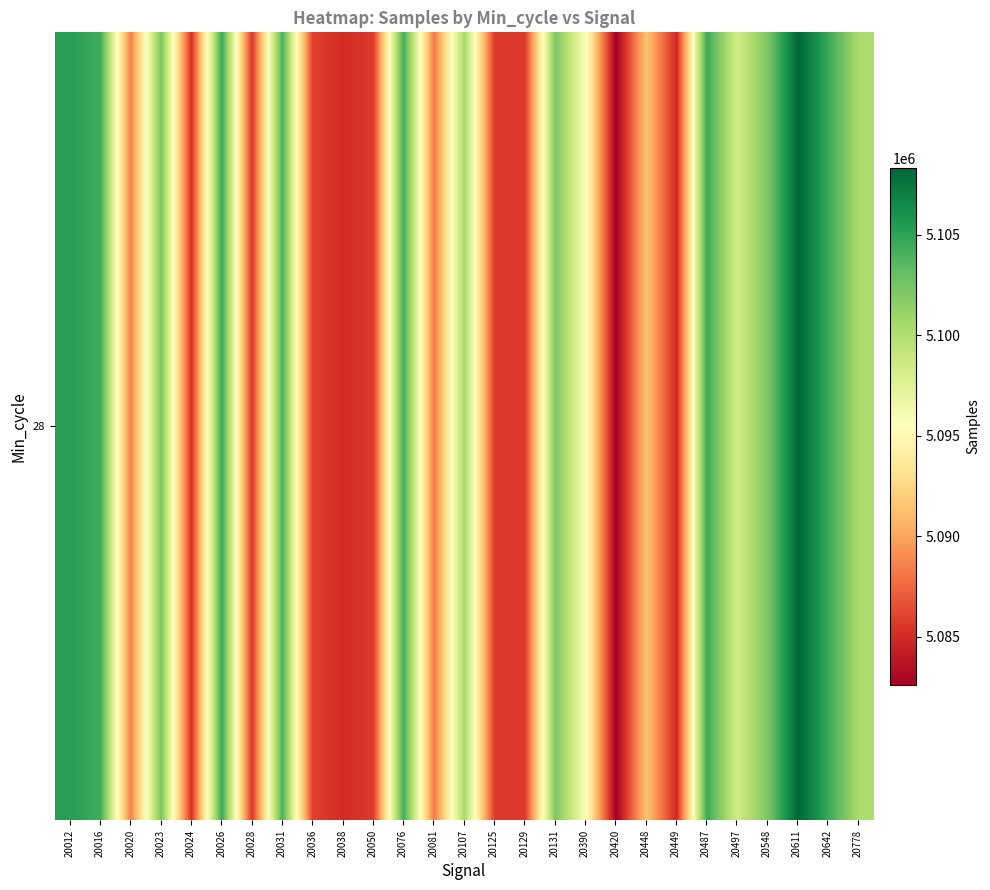

At which category does the chart reach its peak across all series?

20611